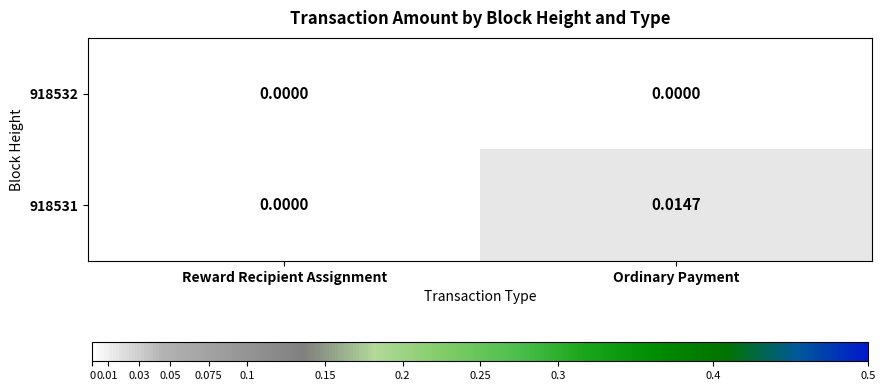

At which label is 918531 closest to 0?

Reward Recipient Assignment